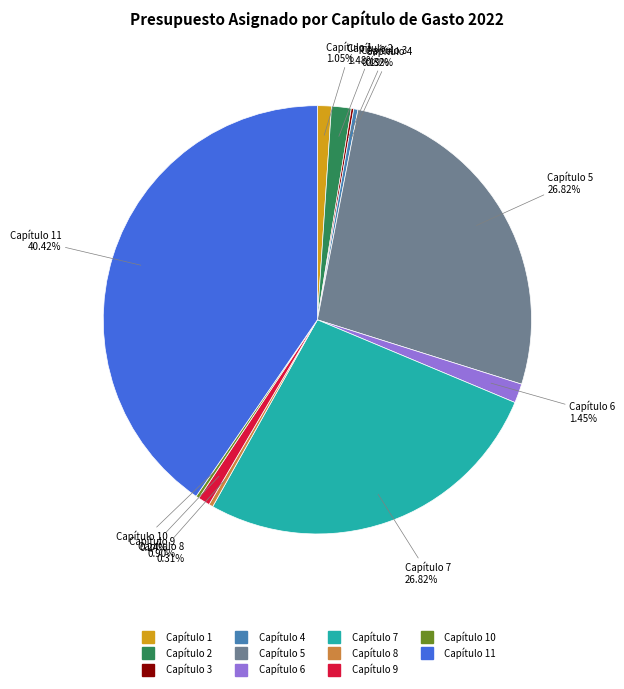

Does any single category account for the majority?

No